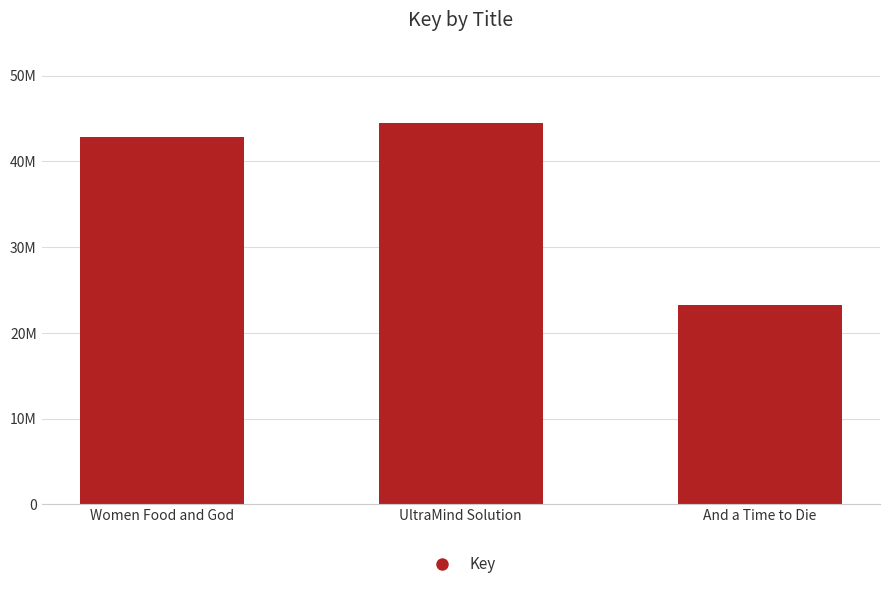

Does the chart contain stacked bars?

No